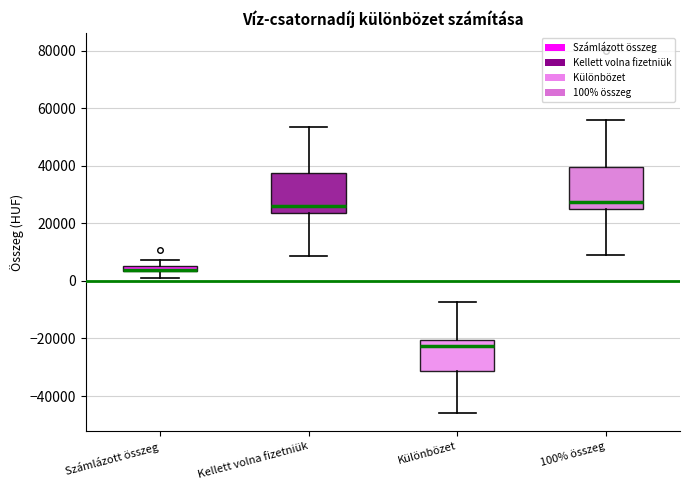

Where does the lower whisker of the box for Különbözet end on the y-axis? The values are not printed on the chart, so give them approximately, as read against the axis.

-46000